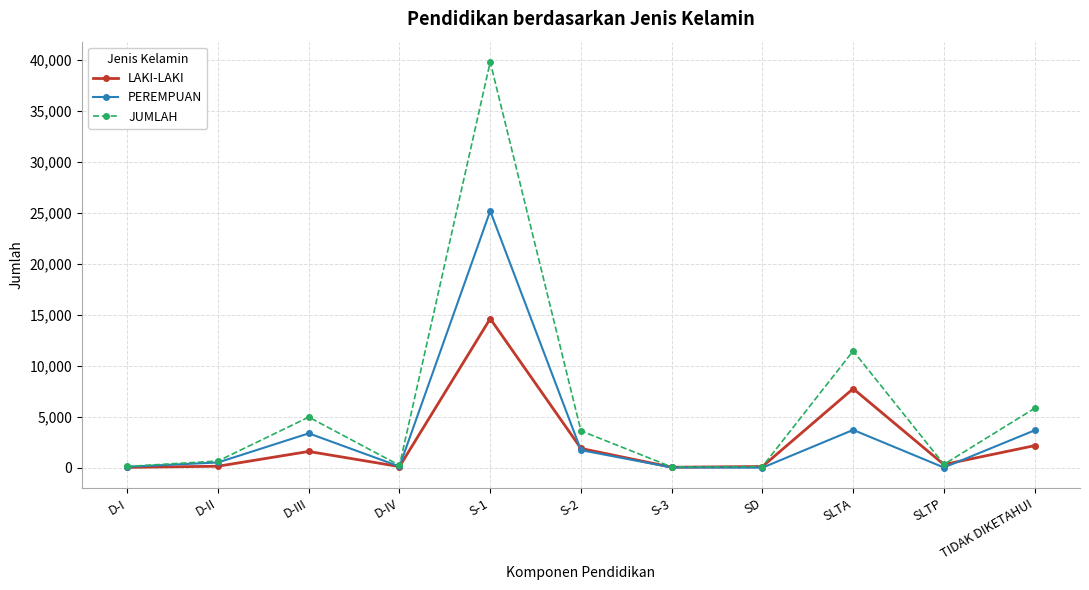

What is the label of the 11th point from the left?

TIDAK DIKETAHUI